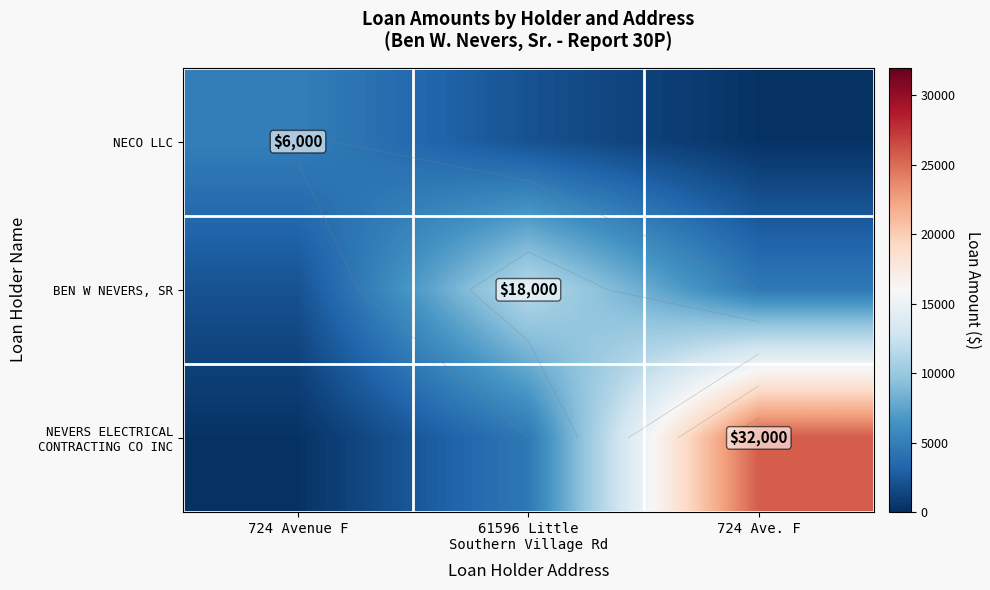

The BEN W NEVERS, SR series shows 7701.6 at 724 Ave. F. True or false?

False